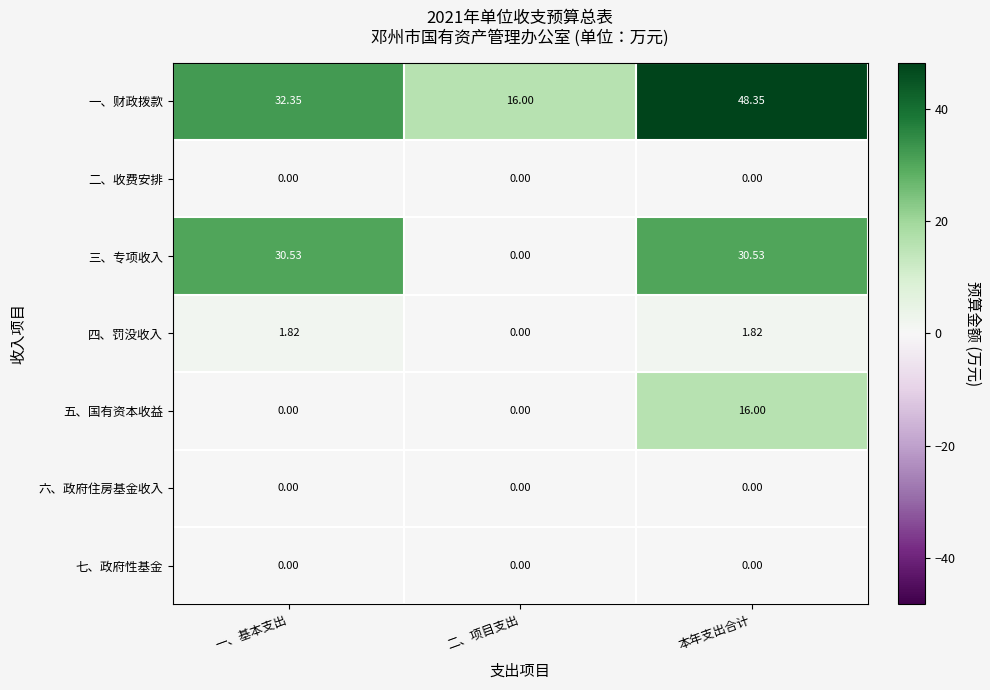

What is the difference between the highest and lowest values at 二、项目支出?

16.0